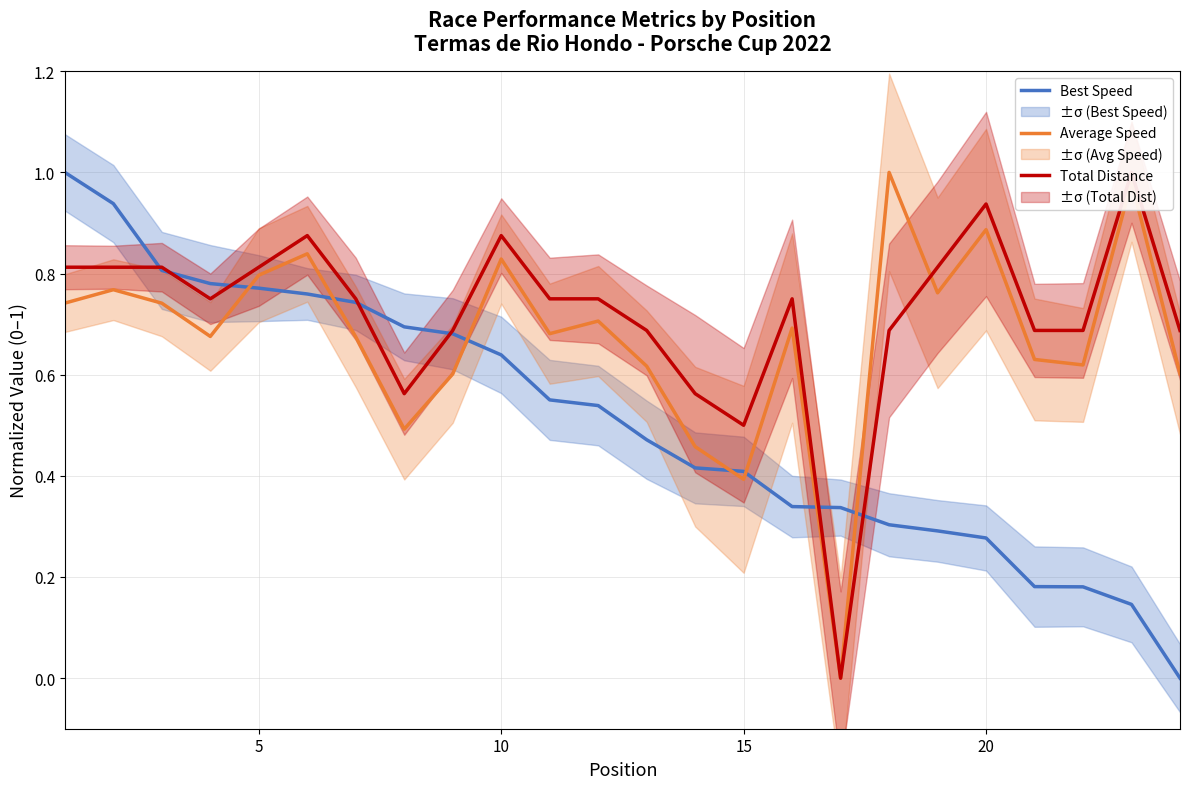

True or false: Average Speed and Best Speed intersect in this chart.

True